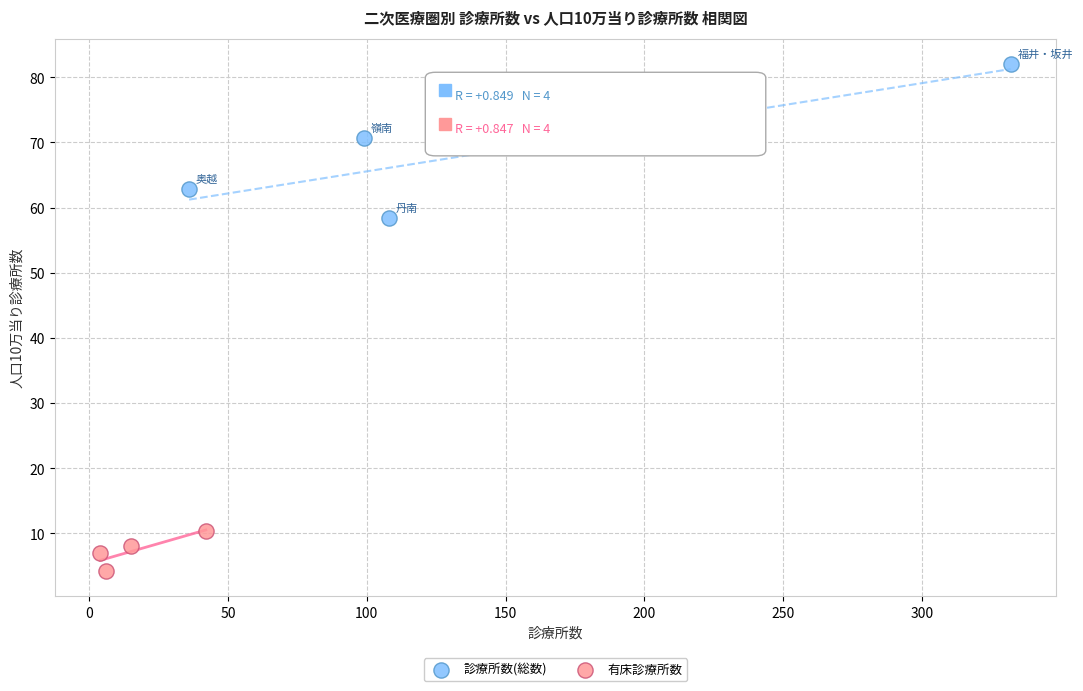

Which series reaches the maximum Y coordinate?

診療所数(総数)